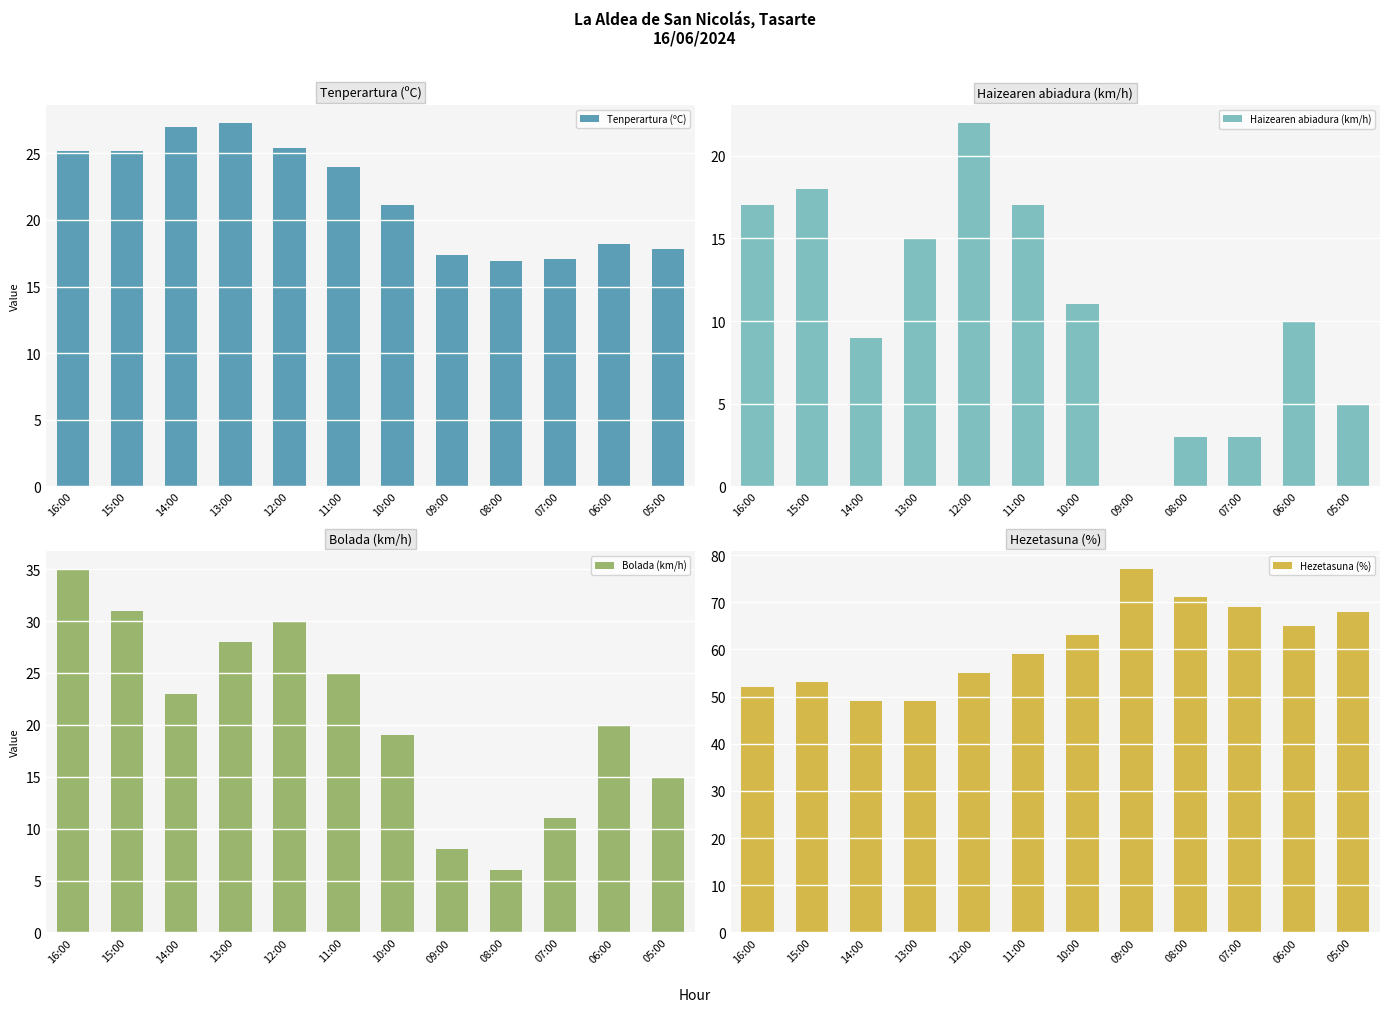

Which series has the widest spread of values?

Bolada (km/h)